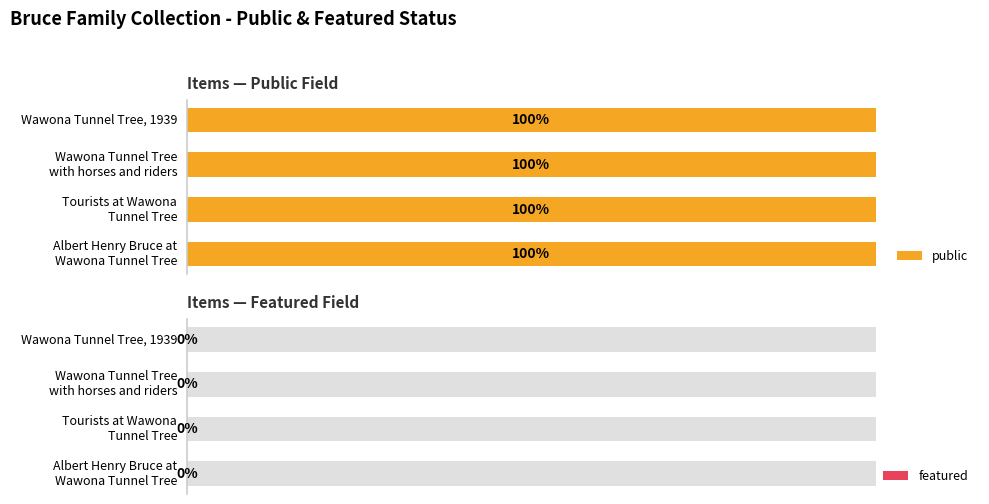

At which label is public closest to 1?

Wawona Tunnel Tree, 1939